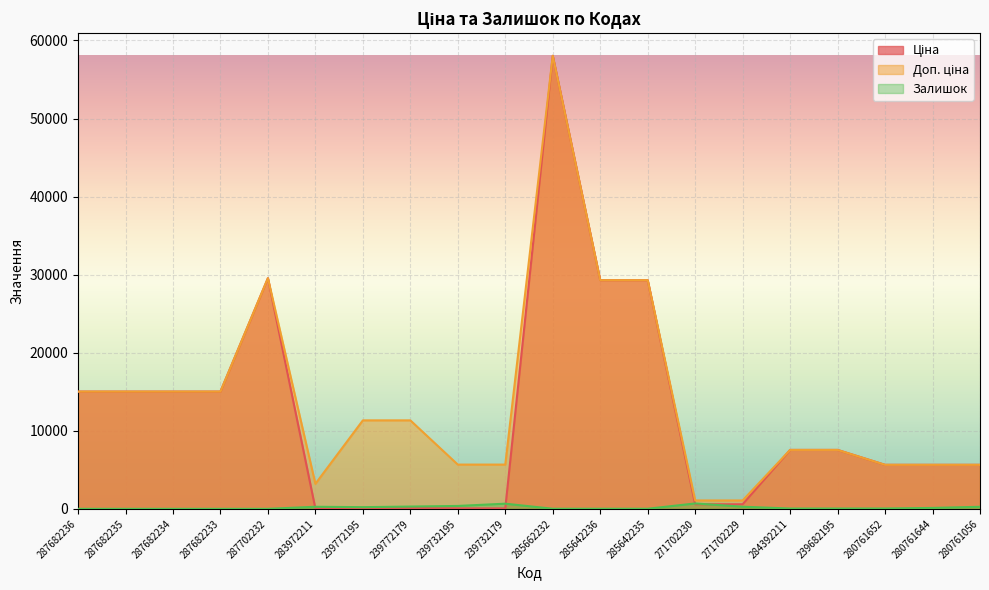

Reading left to right, transcribe all the data shown in this chart.

Ціна: 287682236=15019.2	287682235=15019.2	287682234=15019.2	287682233=15019.2	287702232=29548.9	283972211=32.0	239772195=113.3	239772179=113.3	239732195=56.7	239732179=56.7	285662232=58037.0	285642236=29294.9	285642235=29294.9	271702230=586.0	271702229=586.0	284392211=7545.9	239682195=7545.9	280761652=5636.0	280761644=5636.0	280761056=5636.0
Доп. ціна: 287682236=15019.2	287682235=15019.2	287682234=15019.2	287682233=15019.2	287702232=29548.9	283972211=3205.0	239772195=11334.0	239772179=11334.0	239732195=5667.0	239732179=5667.0	285662232=58037.0	285642236=29294.9	285642235=29294.9	271702230=1074.5	271702229=1074.5	284392211=7545.9	239682195=7545.9	280761652=5636.0	280761644=5636.0	280761056=5636.0
Залишок: 287682236=0.0	287682235=0.0	287682234=0.0	287682233=0.0	287702232=0.0	283972211=264.0	239772195=215.0	239772179=290.0	239732195=370.0	239732179=658.0	285662232=12.0	285642236=12.0	285642235=11.0	271702230=690.0	271702229=272.0	284392211=39.0	239682195=38.0	280761652=42.0	280761644=115.0	280761056=262.0